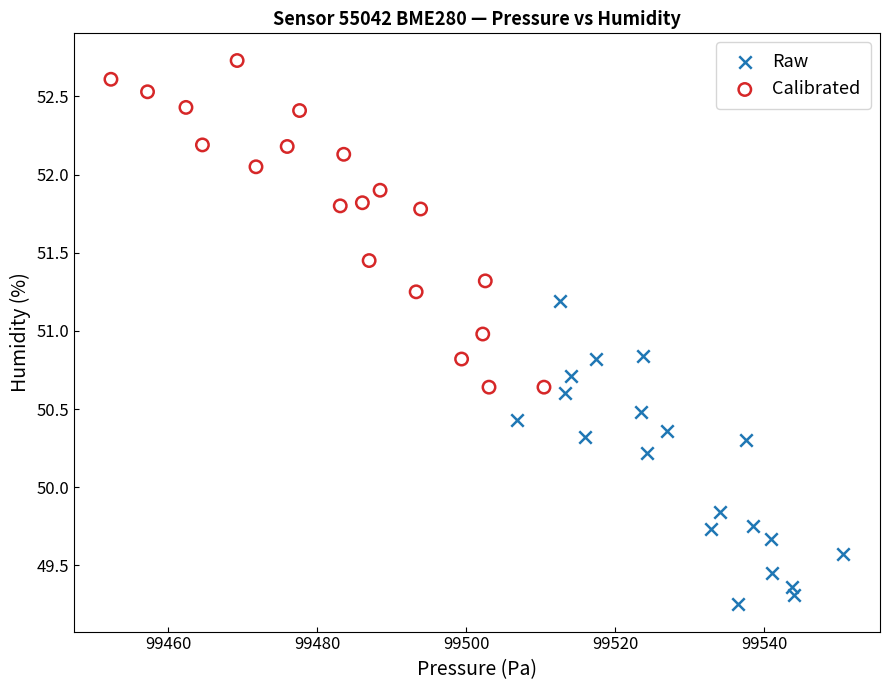

Which series contains the lowest Y value?

Raw